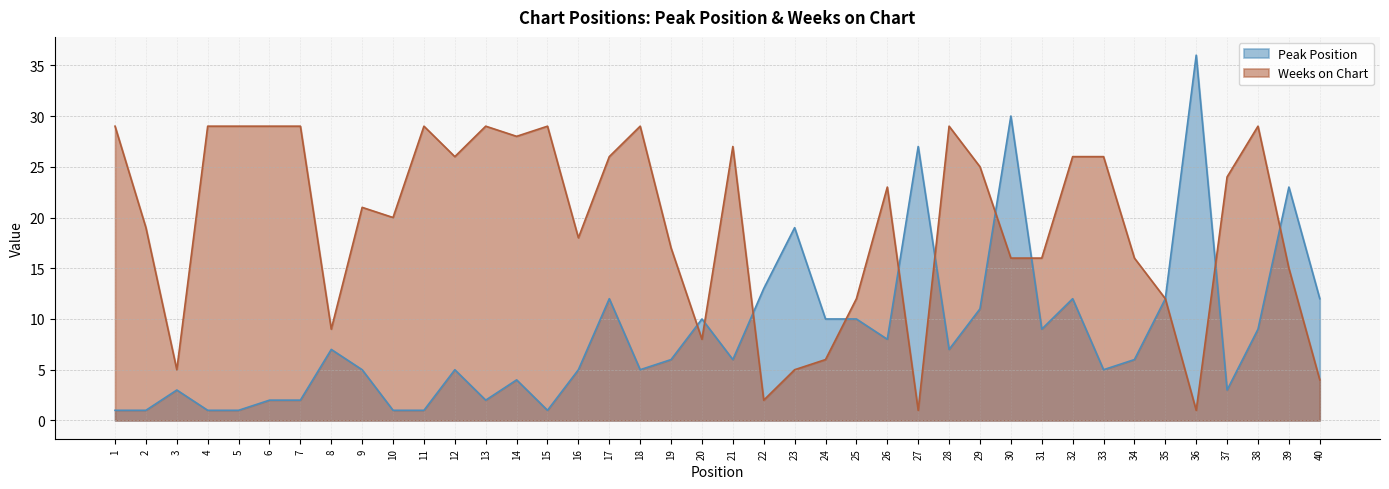

Between 3 and 38, which is larger?

38